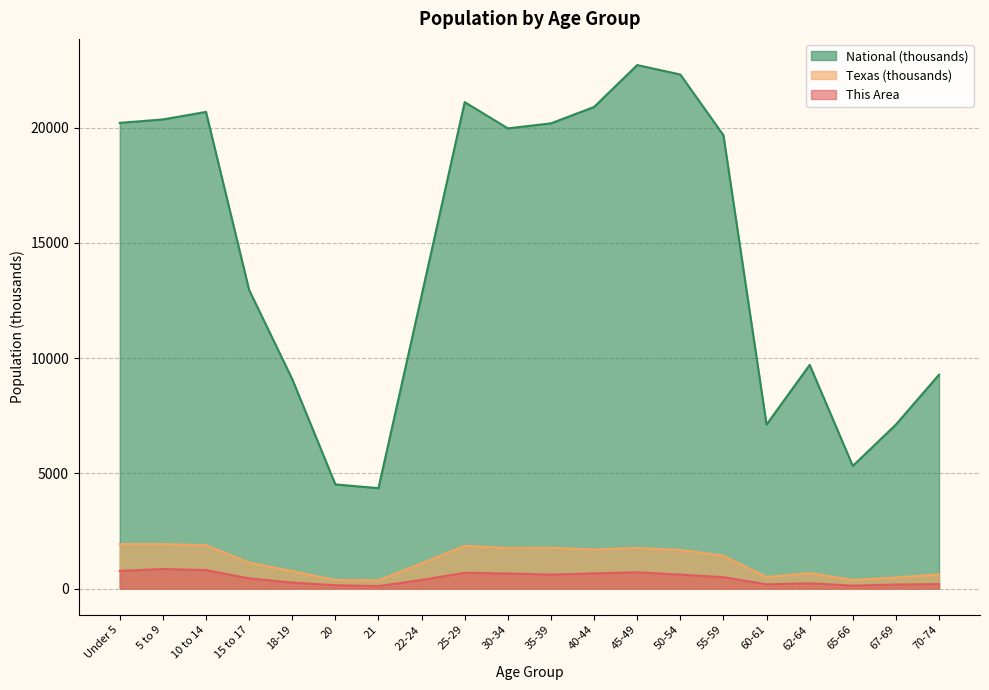

True or false: National and Texas cross at least once.

False